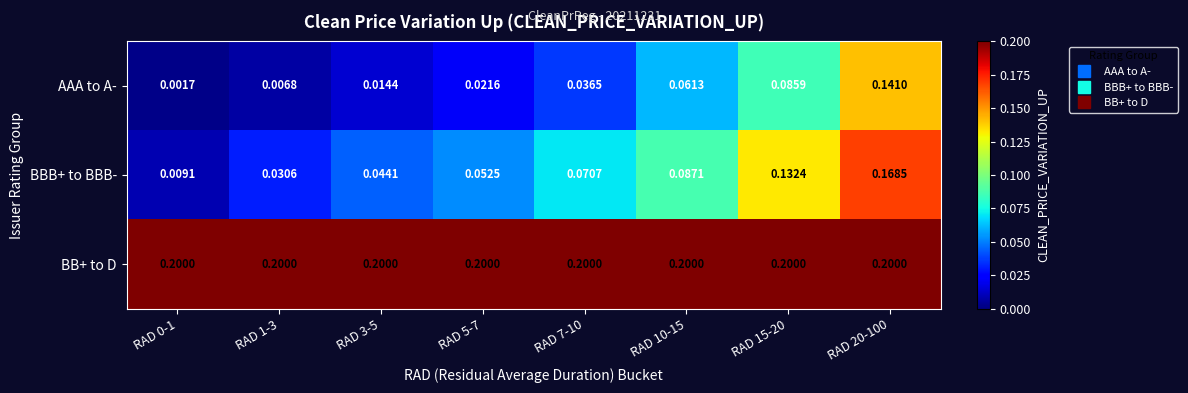

Which series has the largest total across all categories?

BB+ to D